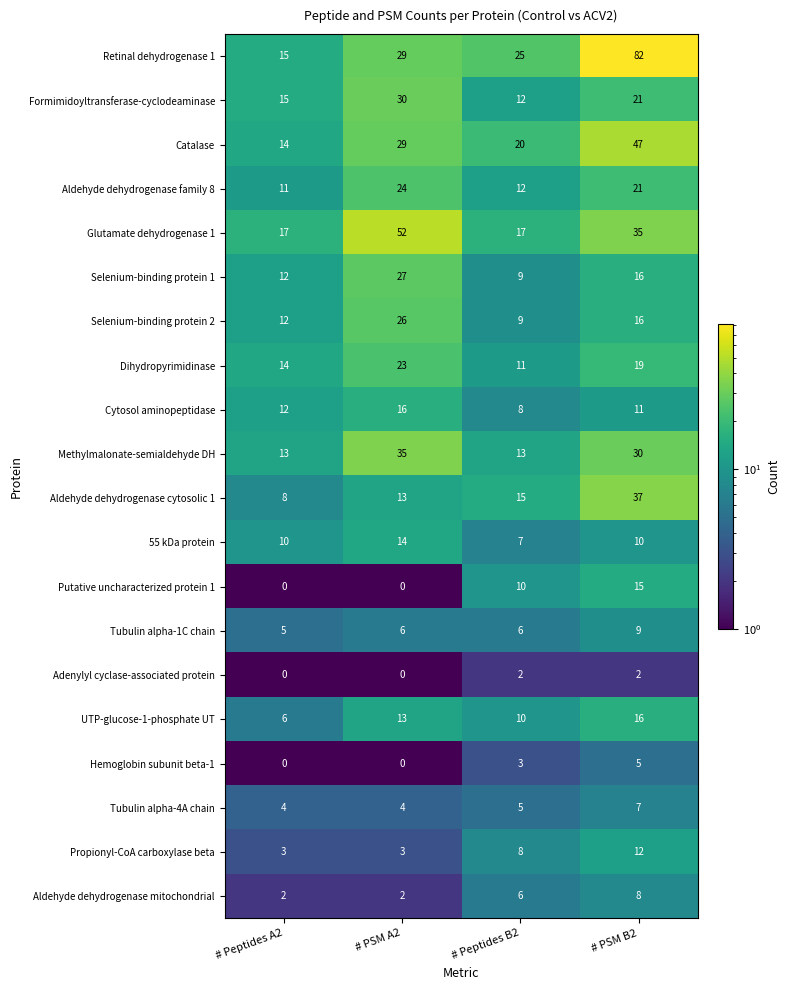

At which category is the sum across all series the highest?

# PSM B2